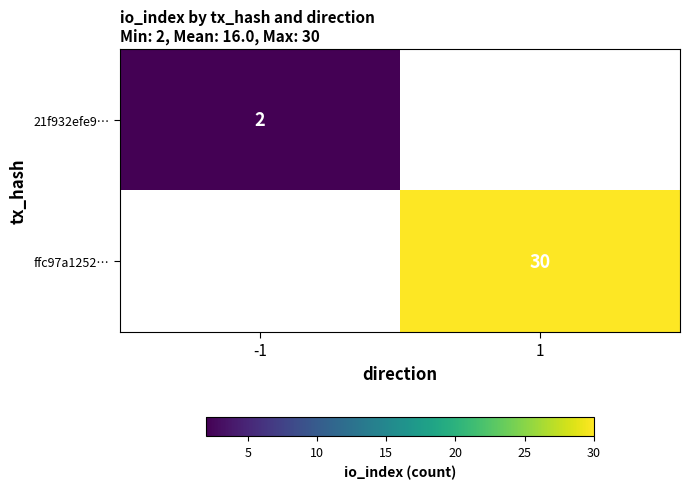

Which has a higher value, -1 or 1?

1